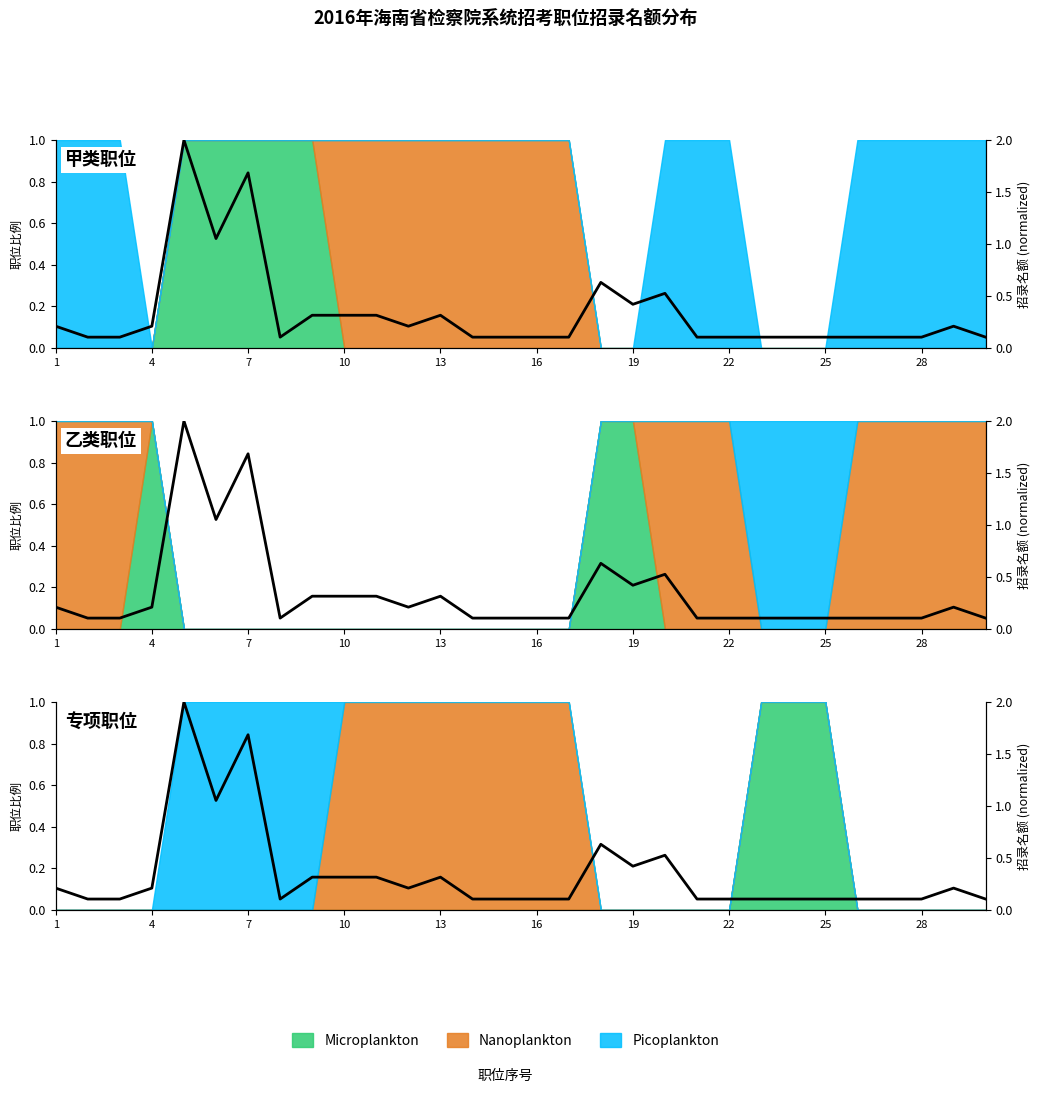

Where is the data nearest to the value 1?

16